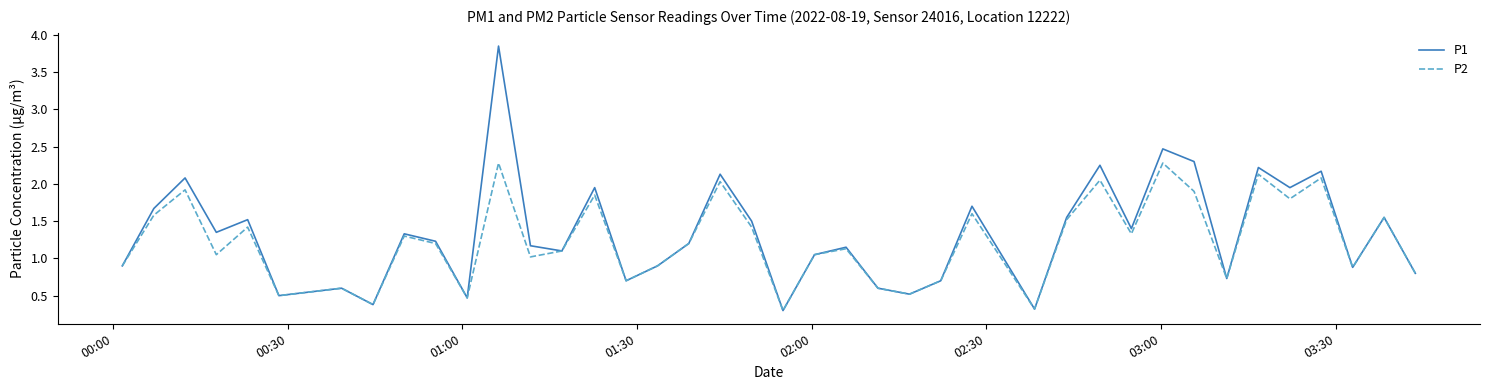

Which series has the widest spread of values?

P1